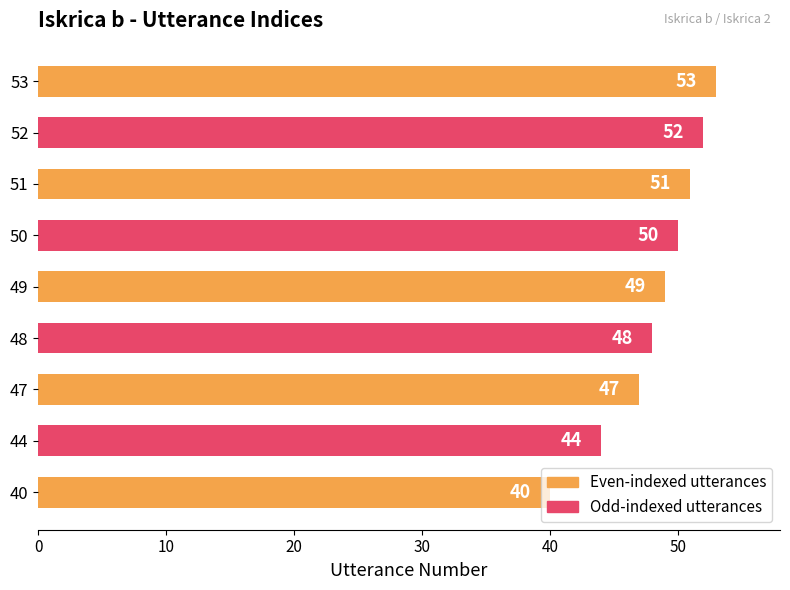

Read the value at 50.

50